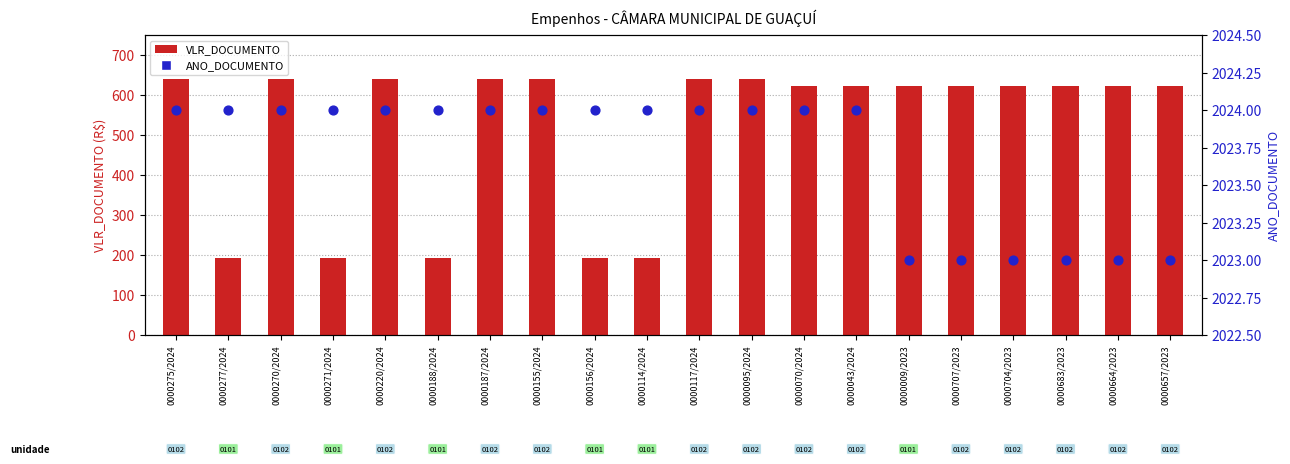

At how many categories does at least one series exceed 1646?

20